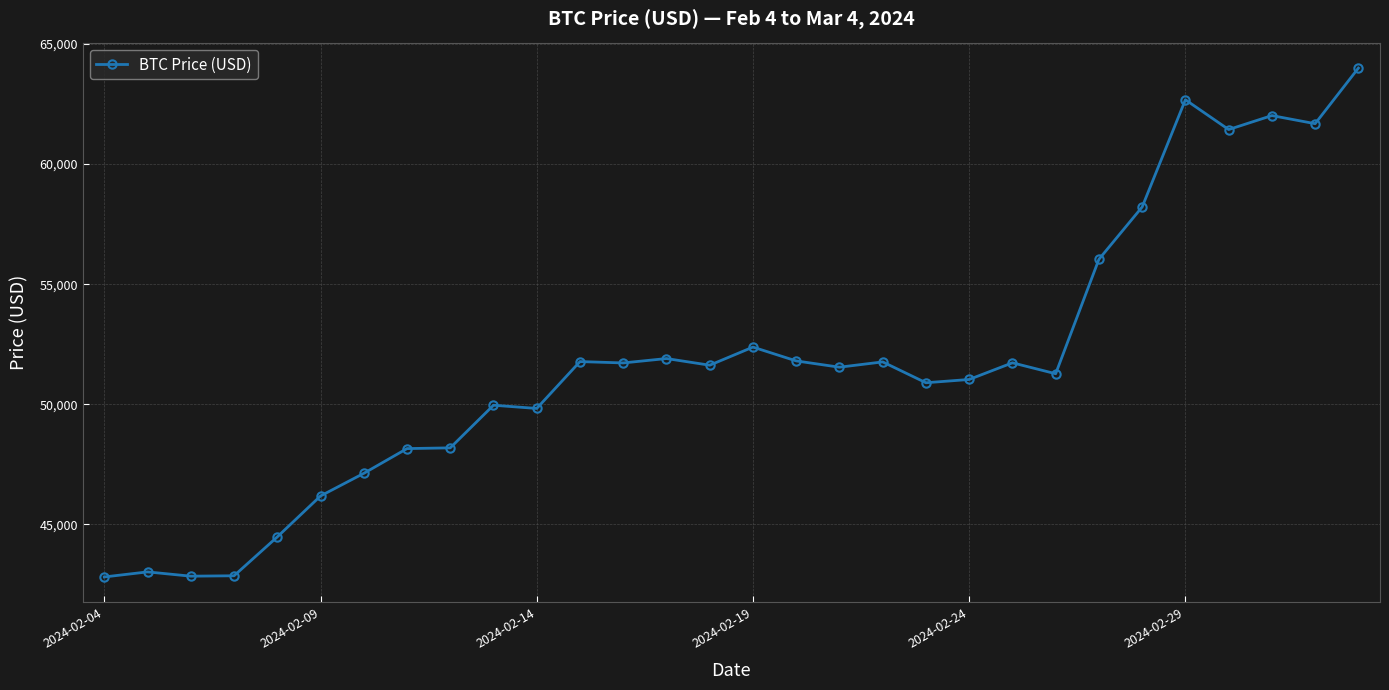

What is the difference between the maximum and minimum values?

21177.4